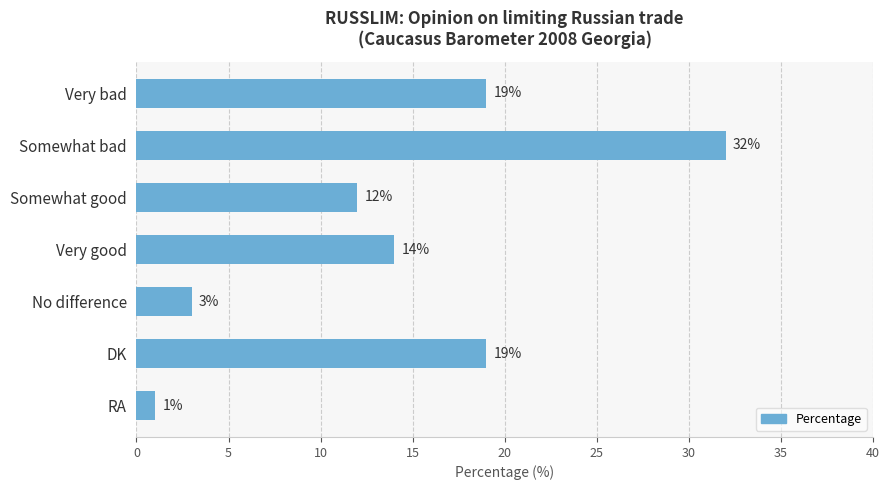

Reading top to bottom, transcribe all the data shown in this chart.

Very bad=19	Somewhat bad=32	Somewhat good=12	Very good=14	No difference=3	DK=19	RA=1